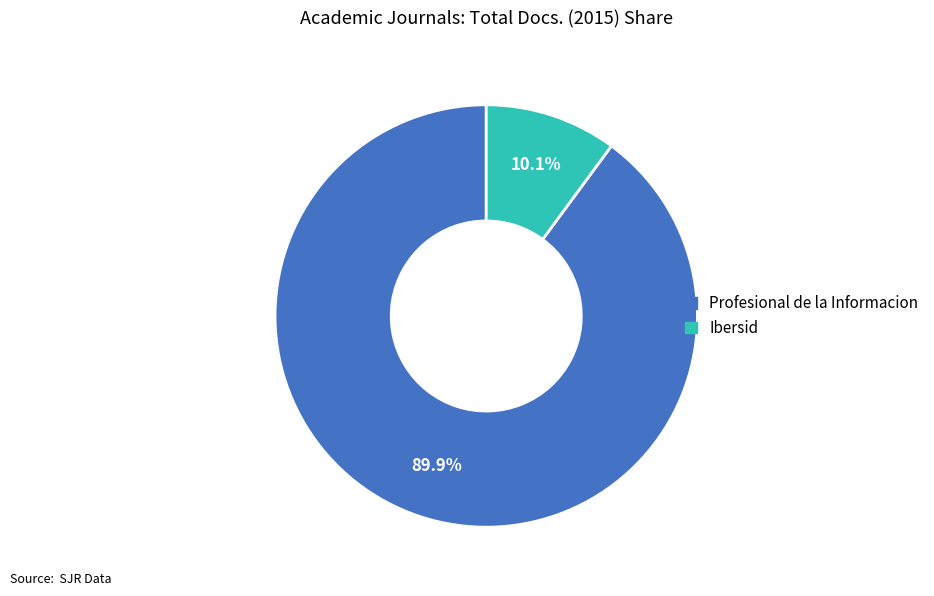

Rank the categories by value from lowest to highest.

Ibersid, Profesional de la Informacion